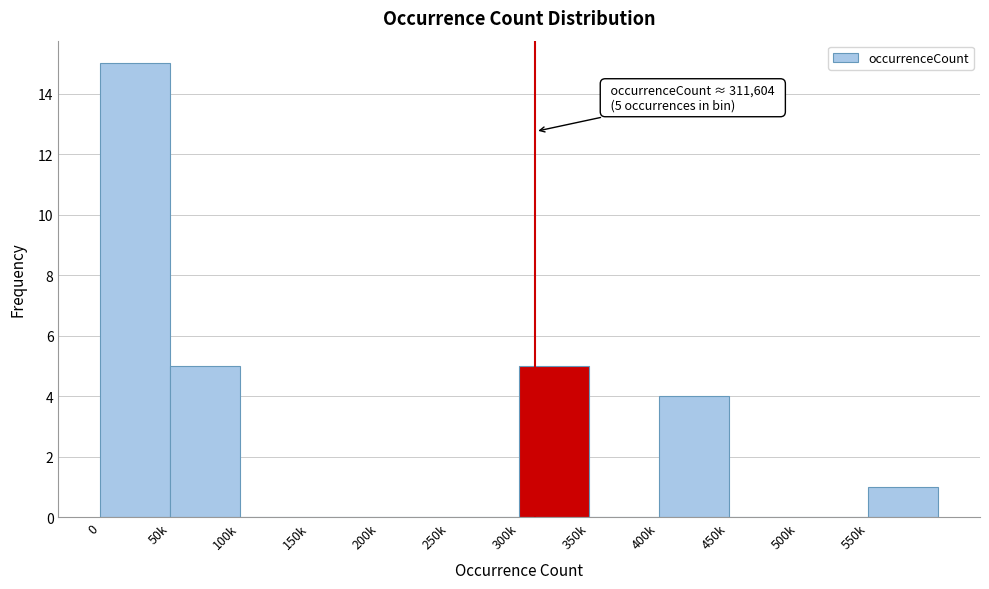

Reading left to right, what are all the values shown in this chart?

0=15	50k=5	100k=0	150k=0	200k=0	250k=0	300k=5	350k=0	400k=4	450k=0	500k=0	550k=1